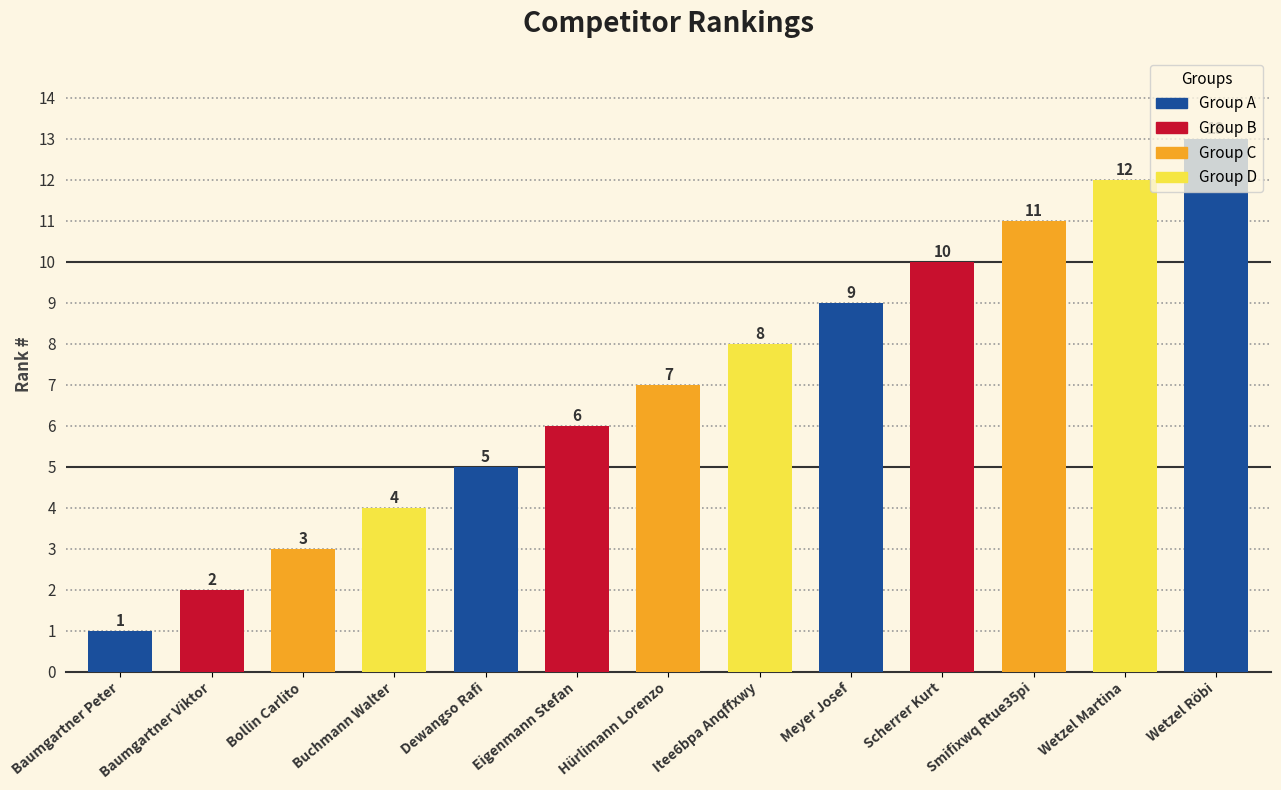

At which label is the value closest to 7?

Hürlimann Lorenzo